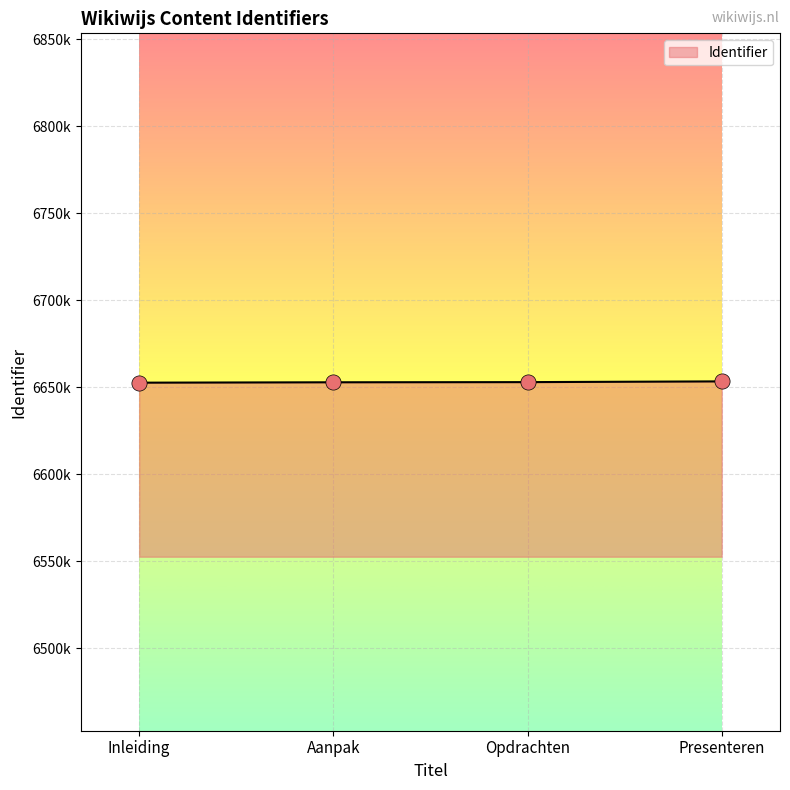

Which has a higher value, Aanpak or Presenteren?

Presenteren